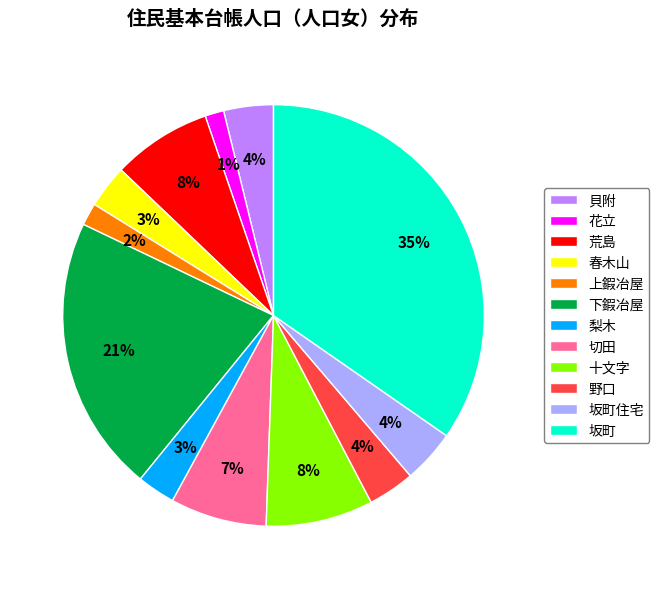

Is it true that 梨木 is 3% of the pie?

True